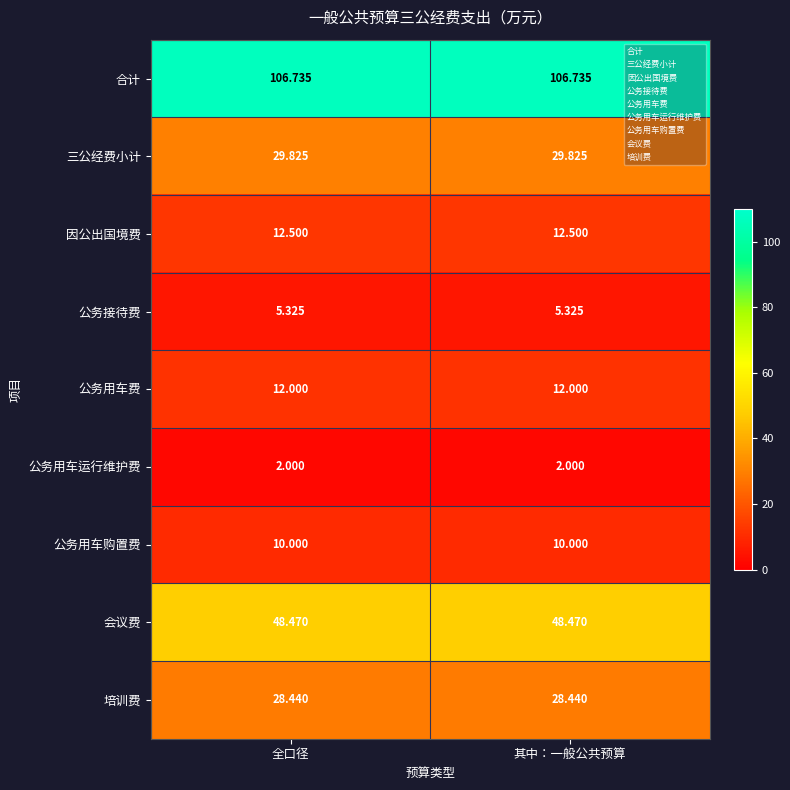

Rank the series by their maximum value, from lowest to highest.

公务用车运行维护费, 公务接待费, 公务用车购置费, 公务用车费, 因公出国境费, 培训费, 三公经费小计, 会议费, 合计